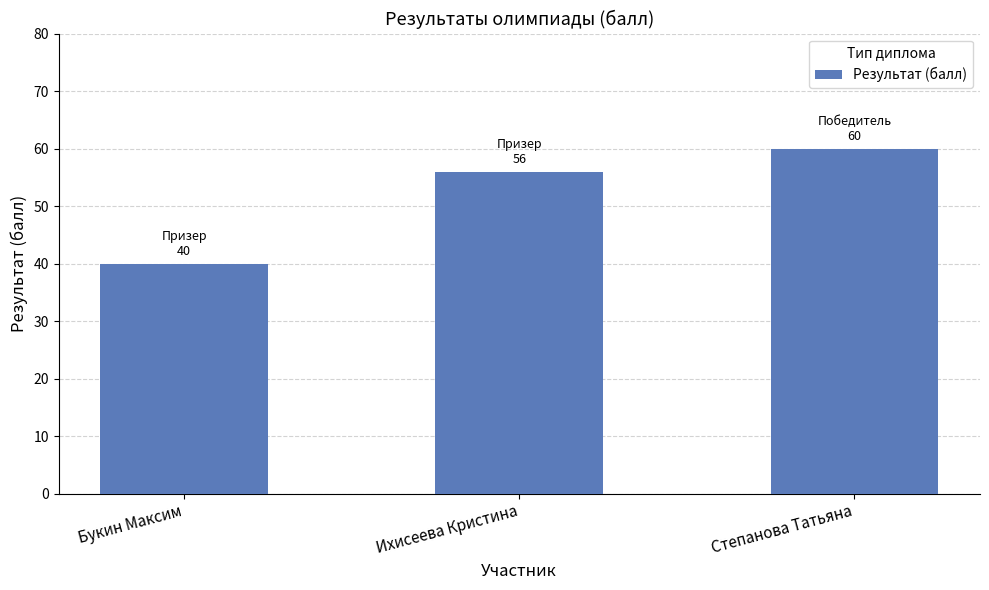

What is the difference between the values at Ихисеева Кристина and Степанова Татьяна?

4